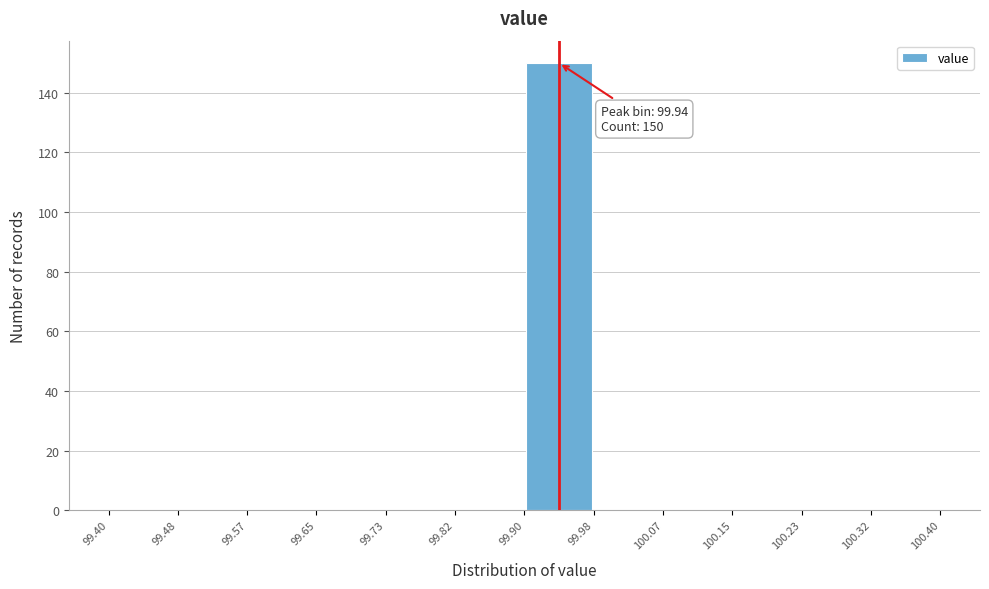

Which range on the x-axis has the tallest bar?

99.90 to 99.98